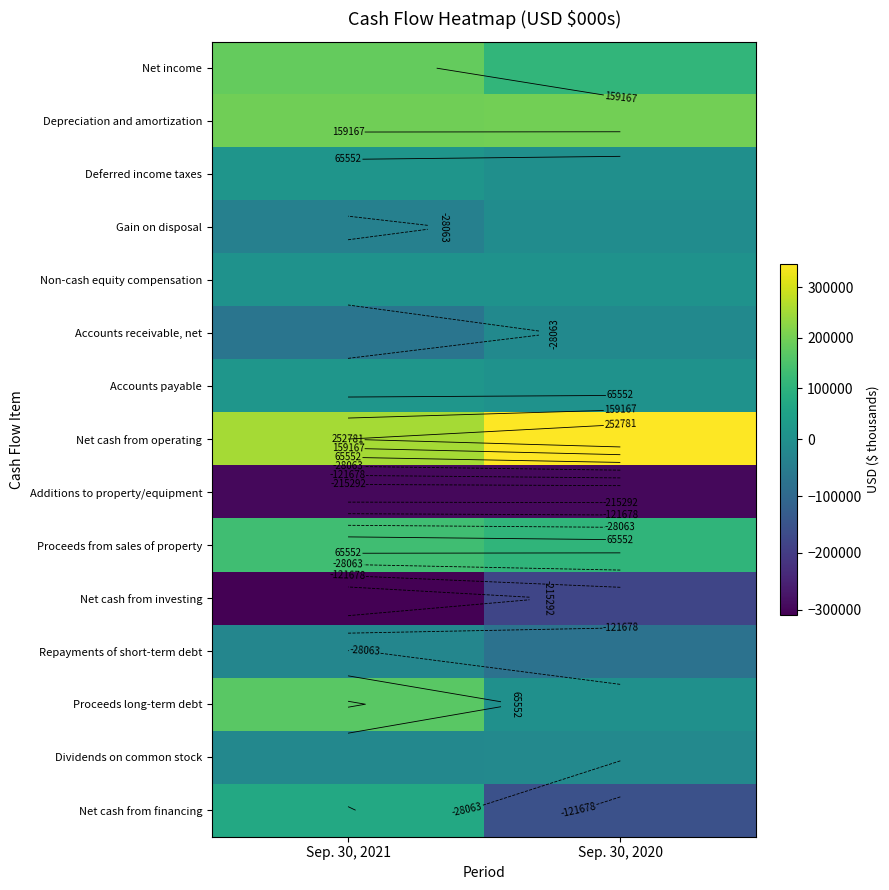

Between Sep. 30, 2020 and Sep. 30, 2021, which is larger?

Sep. 30, 2021